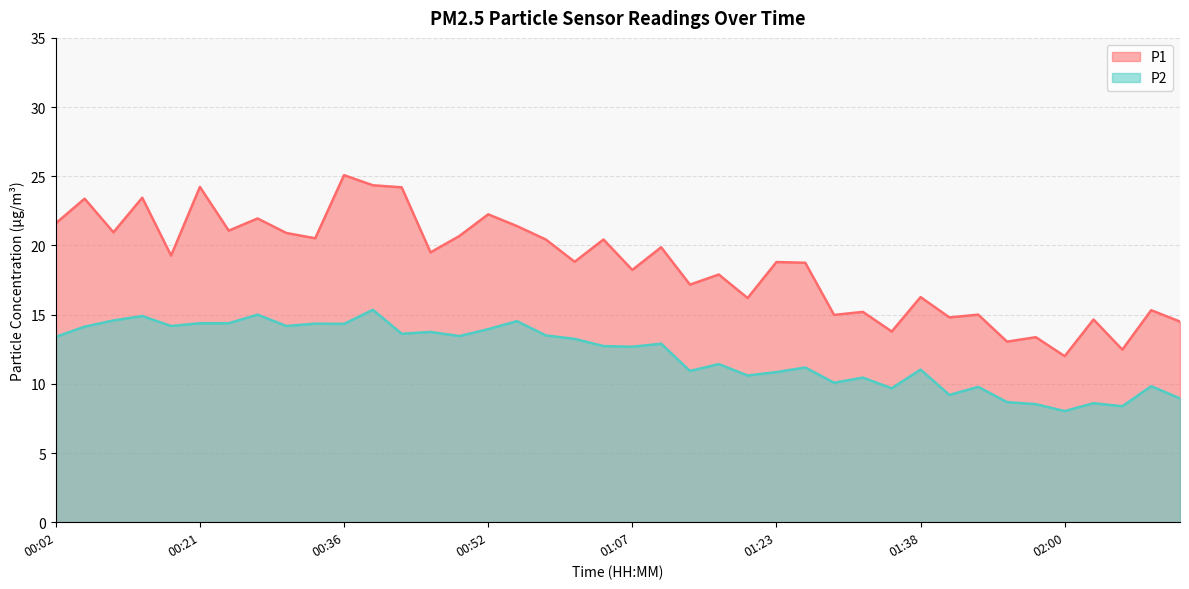

What is the difference between the P2 values at 00:21 and 00:15?

0.5